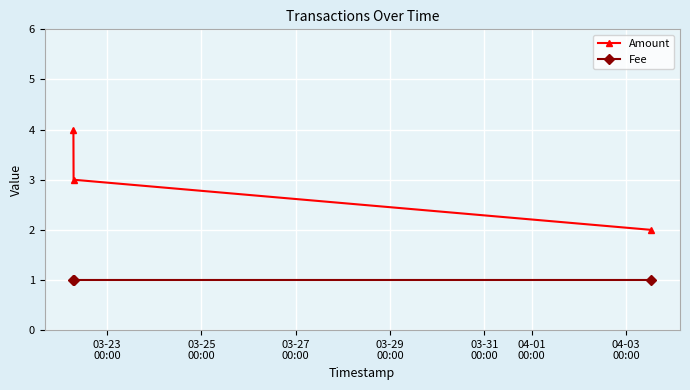

What is the value of the Amount point at the 3rd from the left?

2.0